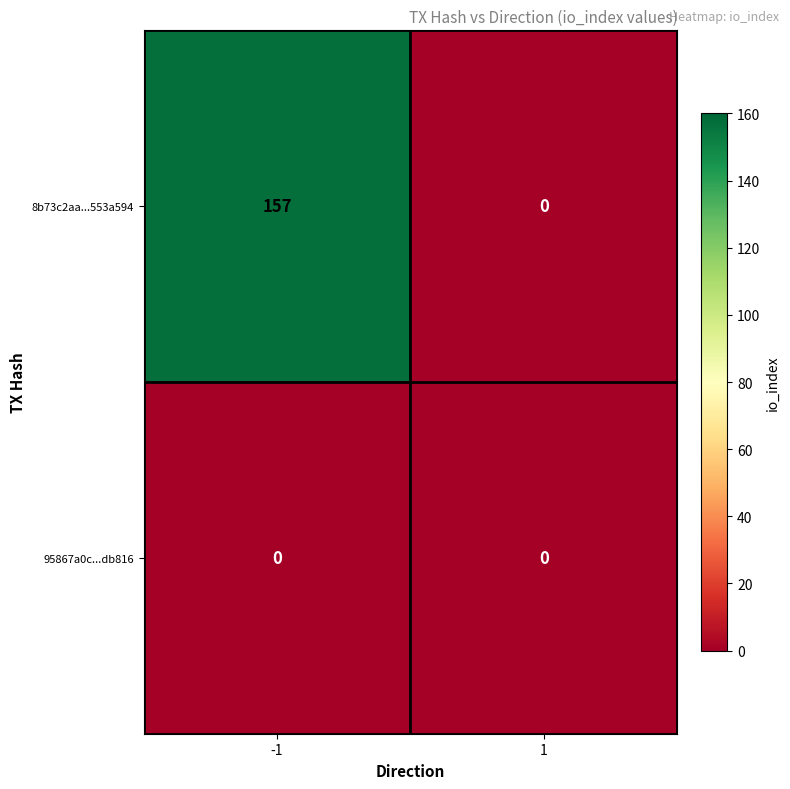

What is the spread (max minus min) of values at -1?

157